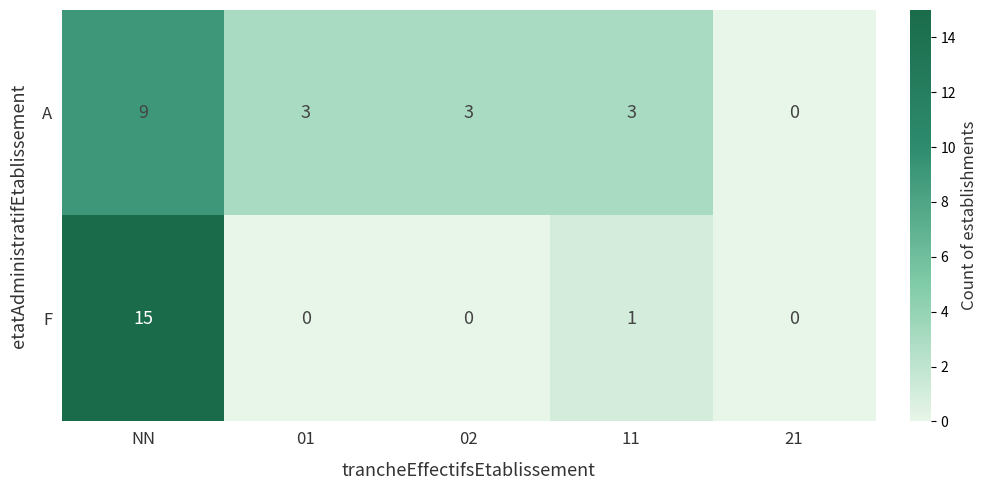

At which label is F closest to 7?

11